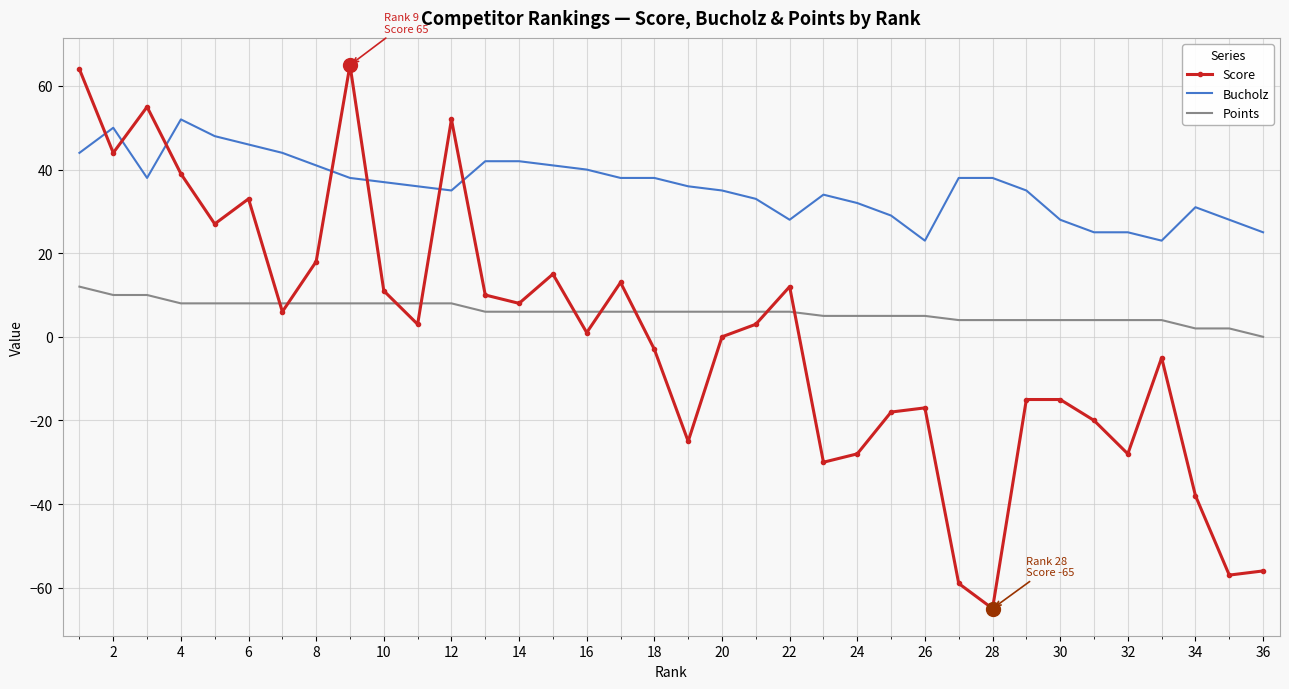

Which series has the widest spread of values?

Score